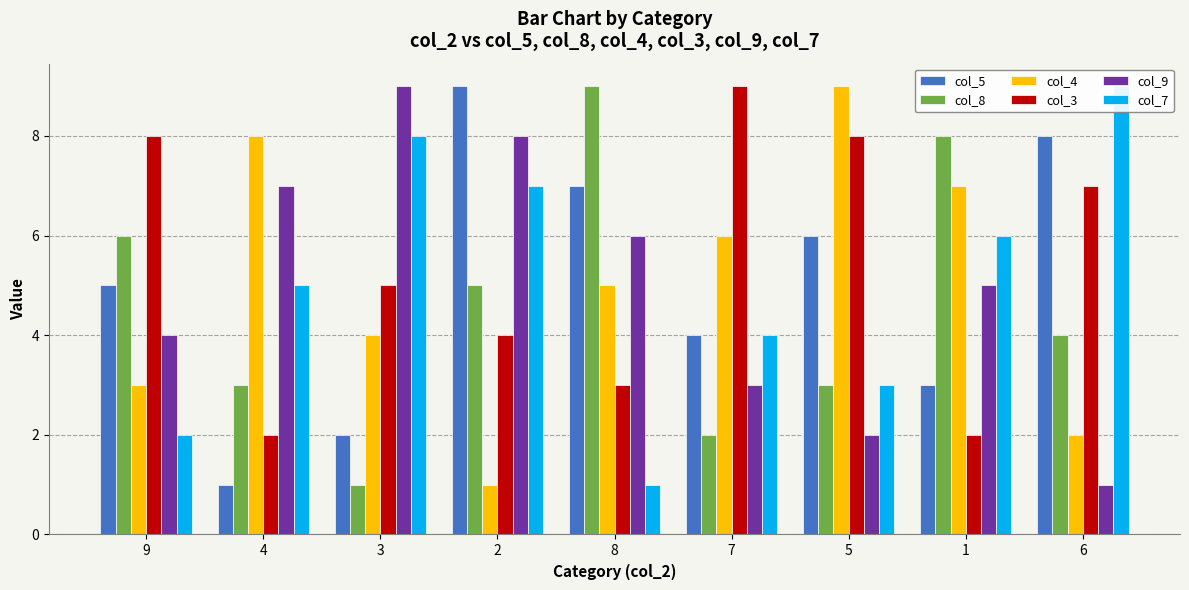

The col_9 series shows 11 at 8. True or false?

False